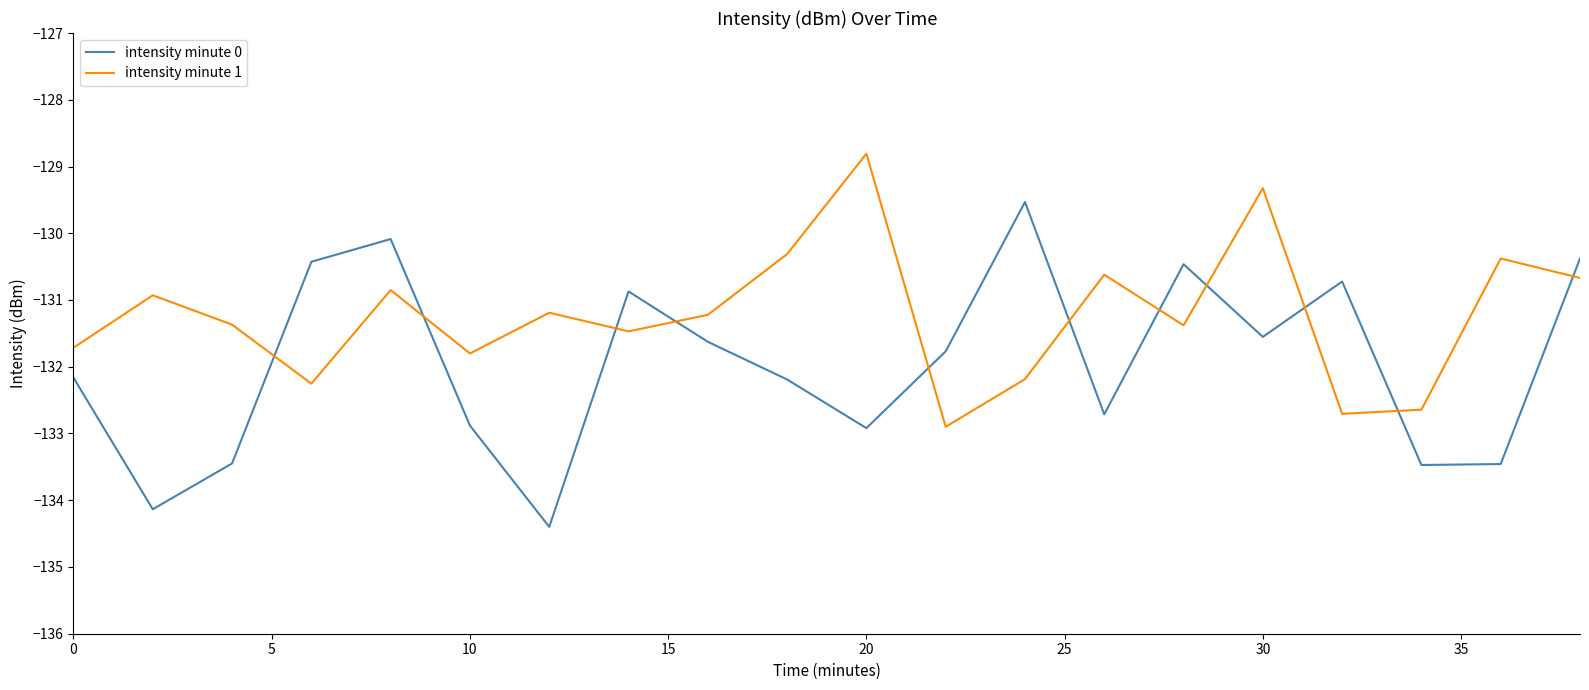

What is the smallest value displayed?

-134.4